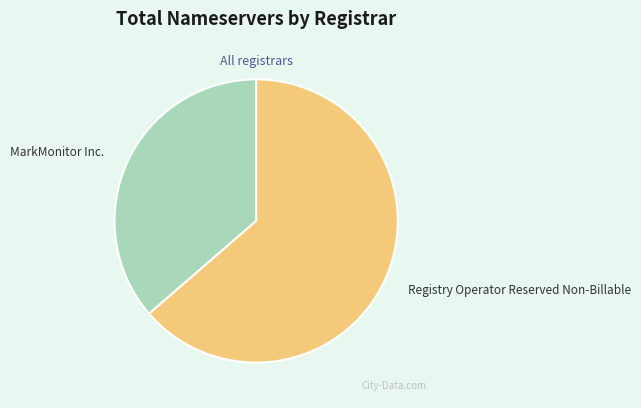

True or false: Registry Operator Reserved Non-Billable accounts for 64% of the total.

True